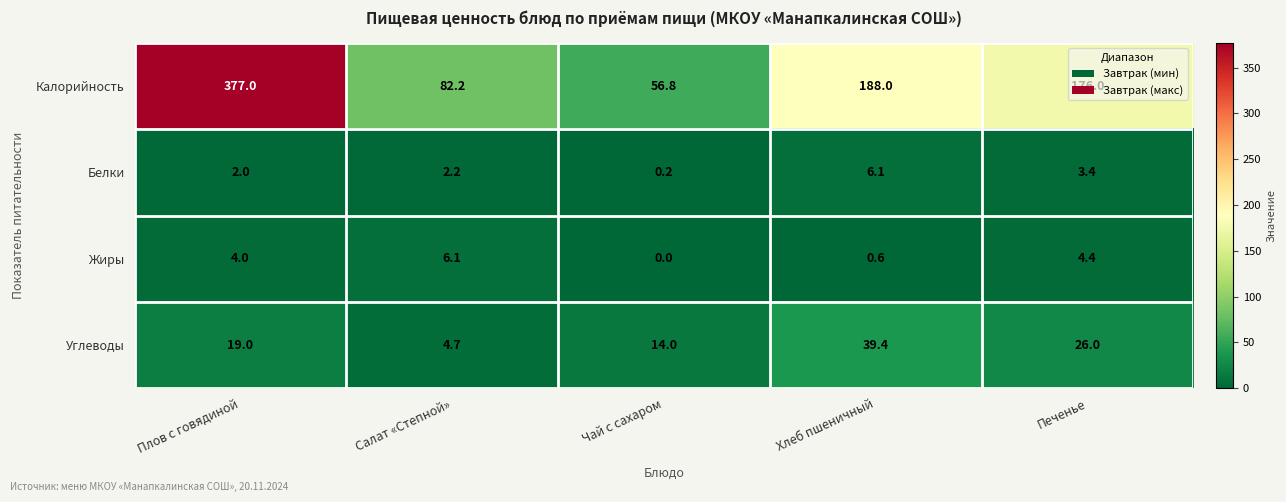

What is the sum of the Углеводы values at Хлеб пшеничный and Плов с говядиной?

58.4